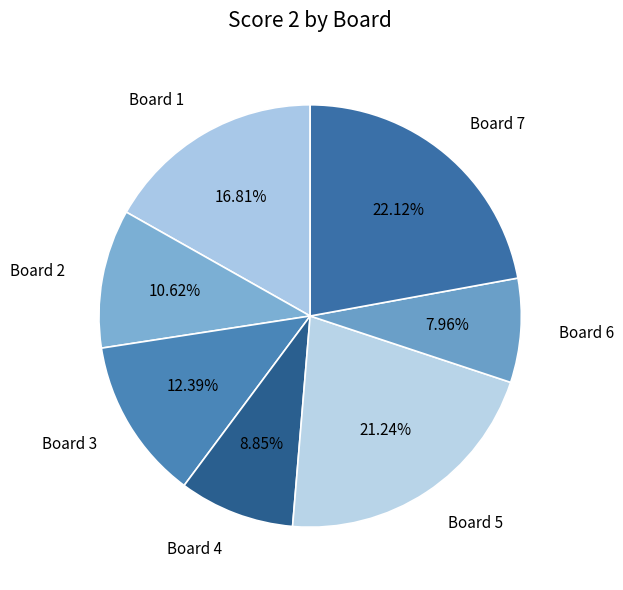

Do Board 2 and Board 6 together represent more than half of the pie?

No